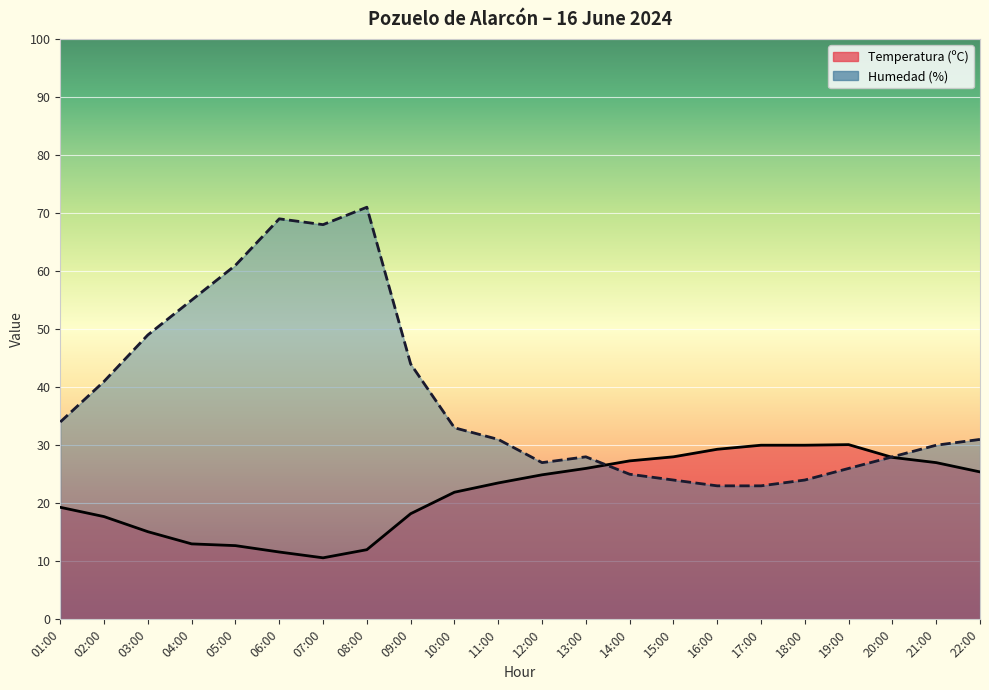

What is the difference between the Humedad (%) values at 03:00 and 04:00?

6.0